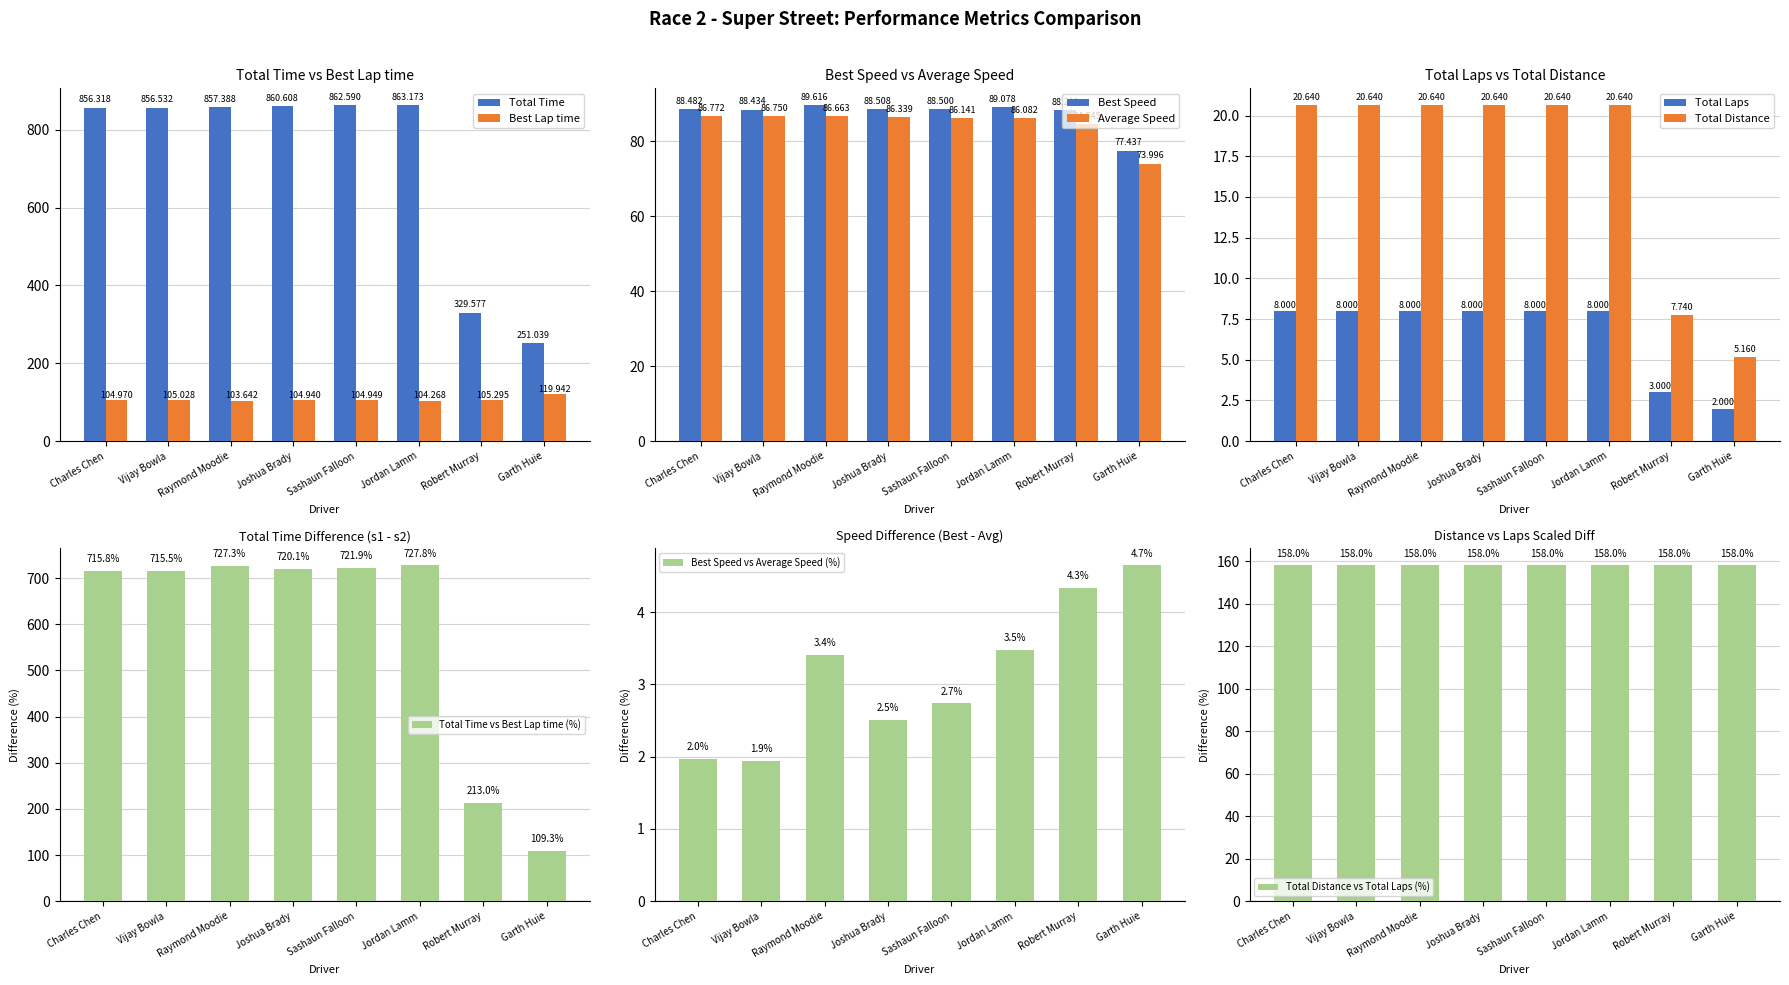

How many data points in Average Speed are above 86?

6